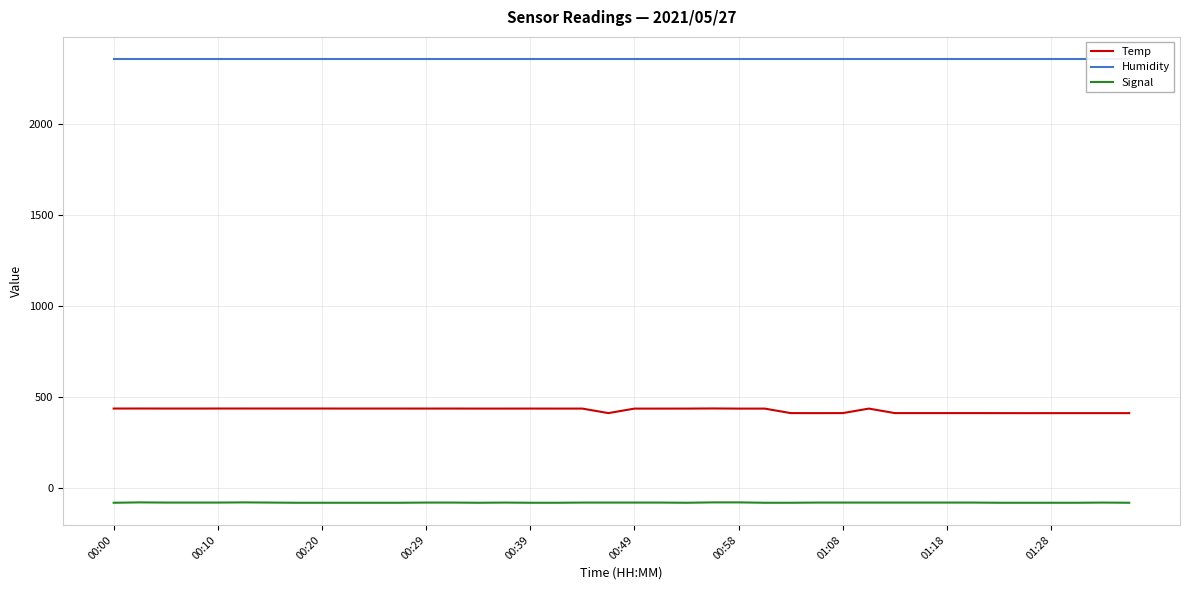

Reading left to right, what are all the values shown in this chart?

Temp: 435.5	435.7	435.5	435.5	435.6	435.7	435.6	435.6	435.6	435.5	435.5	435.5	435.4	435.5	435.3	435.3	435.4	435.3	435.3	410.5	435.2	435.2	435.3	436.0	435.2	435.2	410.5	410.3	410.5	435.2	410.5	410.5	410.5	410.5	410.4	410.2	410.3	410.3	410.3	410.3
Humidity: 2355.2	2355.2	2355.2	2355.2	2355.2	2355.2	2355.2	2355.2	2355.2	2355.2	2355.2	2355.2	2355.2	2355.2	2355.2	2355.2	2355.2	2355.2	2355.2	2355.2	2355.2	2355.2	2355.2	2355.2	2355.2	2355.2	2355.2	2355.2	2355.2	2355.2	2355.2	2355.2	2355.2	2355.2	2355.2	2355.2	2355.2	2355.2	2355.2	2355.2
Signal: -82.0	-80.0	-81.0	-81.0	-81.0	-80.0	-81.0	-82.0	-82.0	-82.0	-82.0	-82.0	-81.0	-81.0	-82.0	-81.0	-82.0	-82.0	-81.0	-81.0	-81.0	-81.0	-82.0	-80.0	-80.0	-82.0	-82.0	-81.0	-81.0	-81.0	-81.0	-81.0	-81.0	-81.0	-82.0	-82.0	-82.0	-82.0	-81.0	-82.0